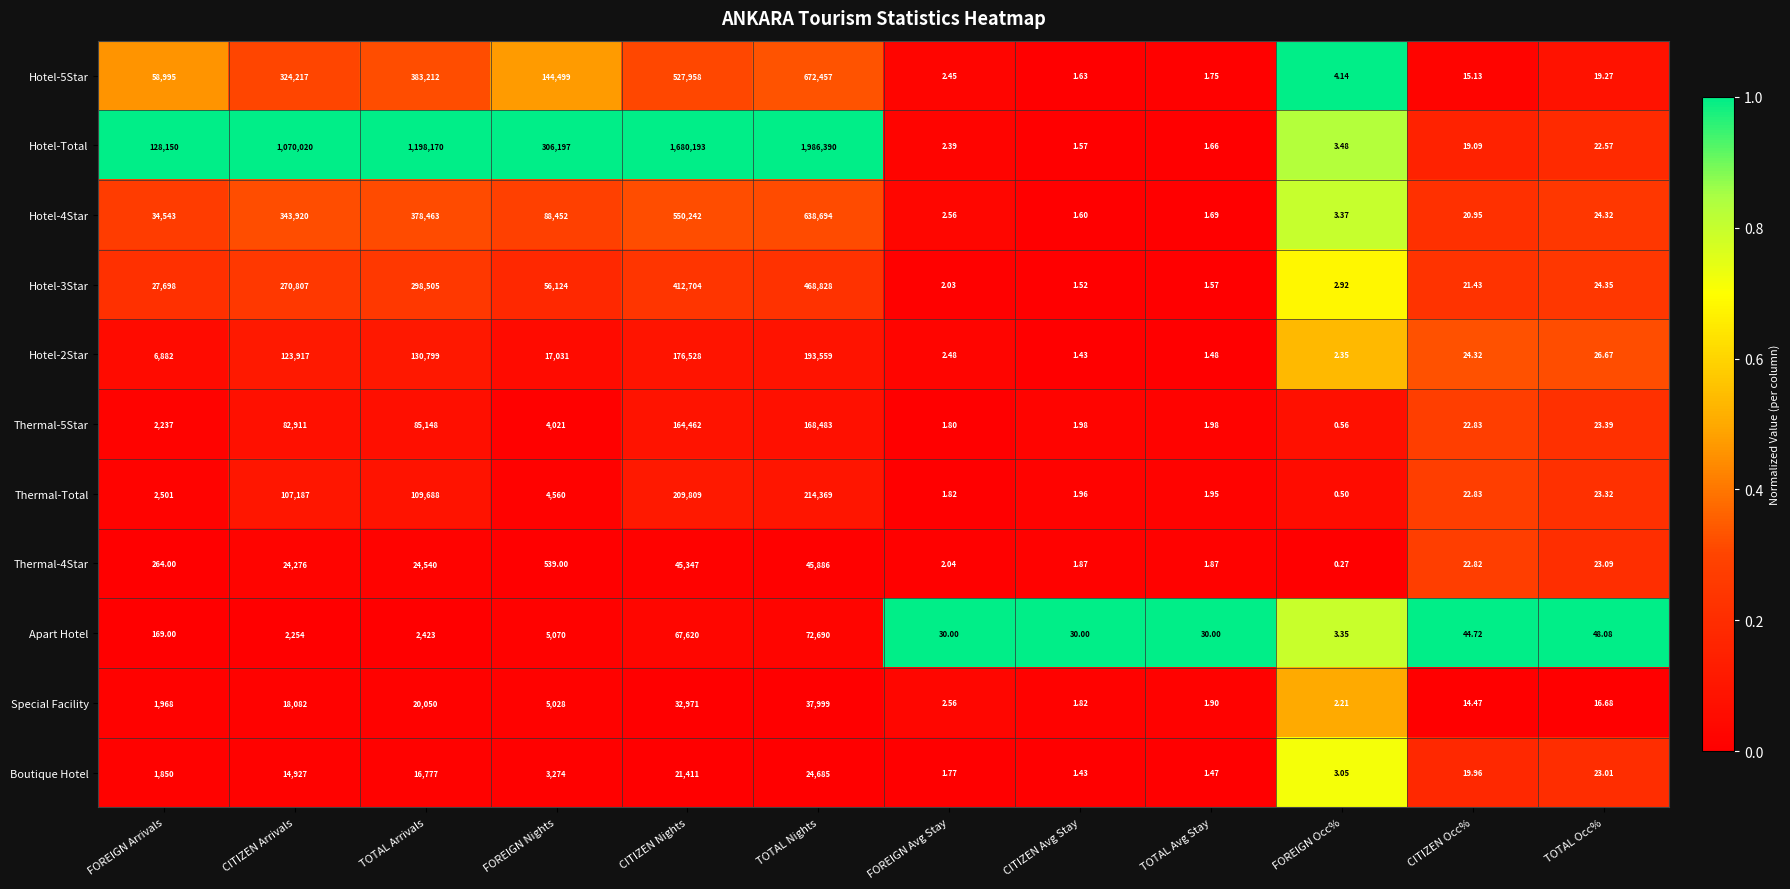

Is the value of Thermal-5Star at CITIZEN Occ% greater than the value of Hotel-4Star at FOREIGN Occ%?

Yes